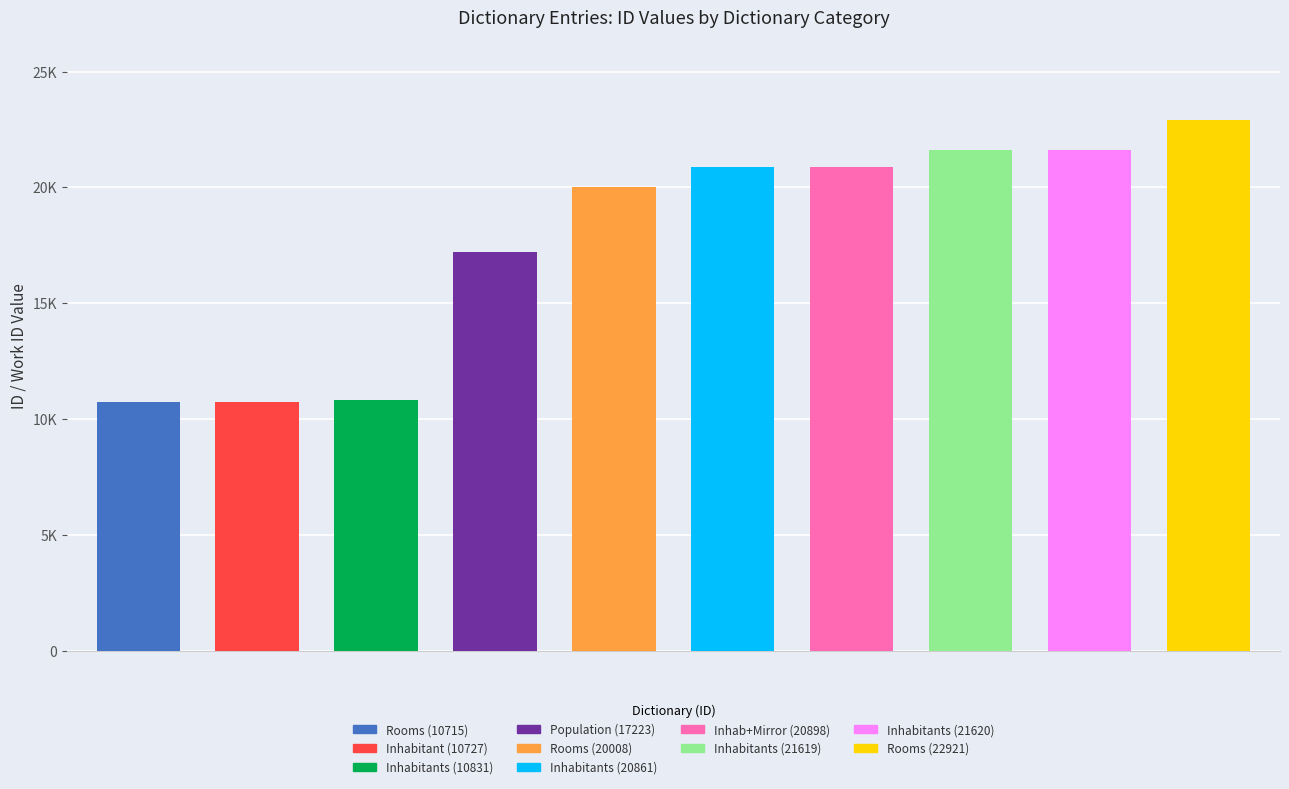

Is it true that id equals 21620 at Inhabitants?

True